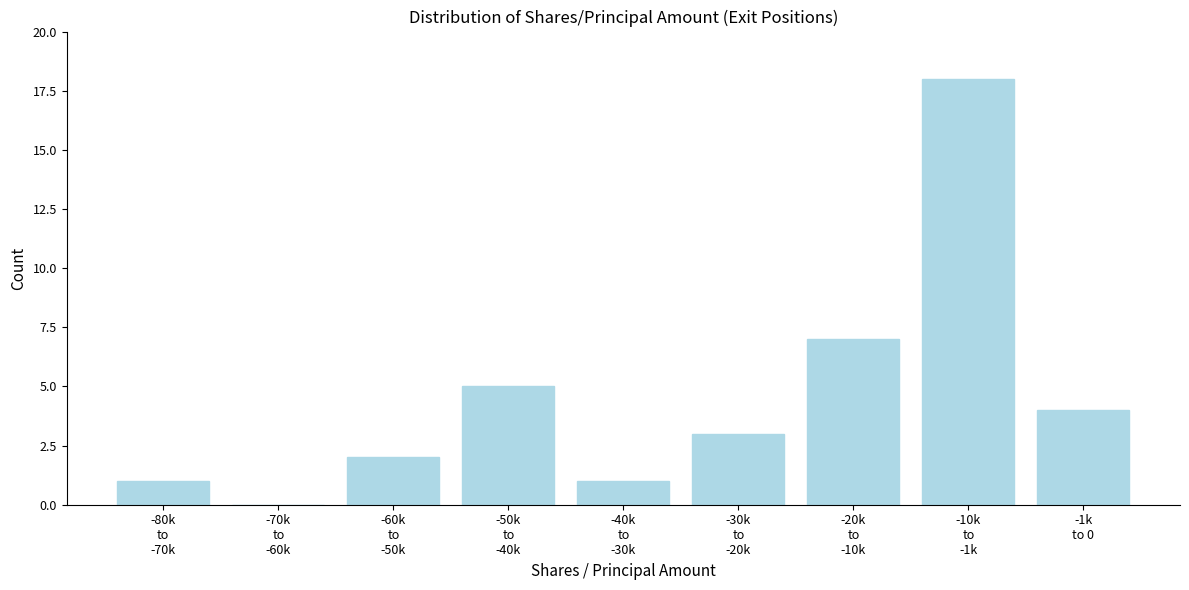

What is the sum of all values?

41